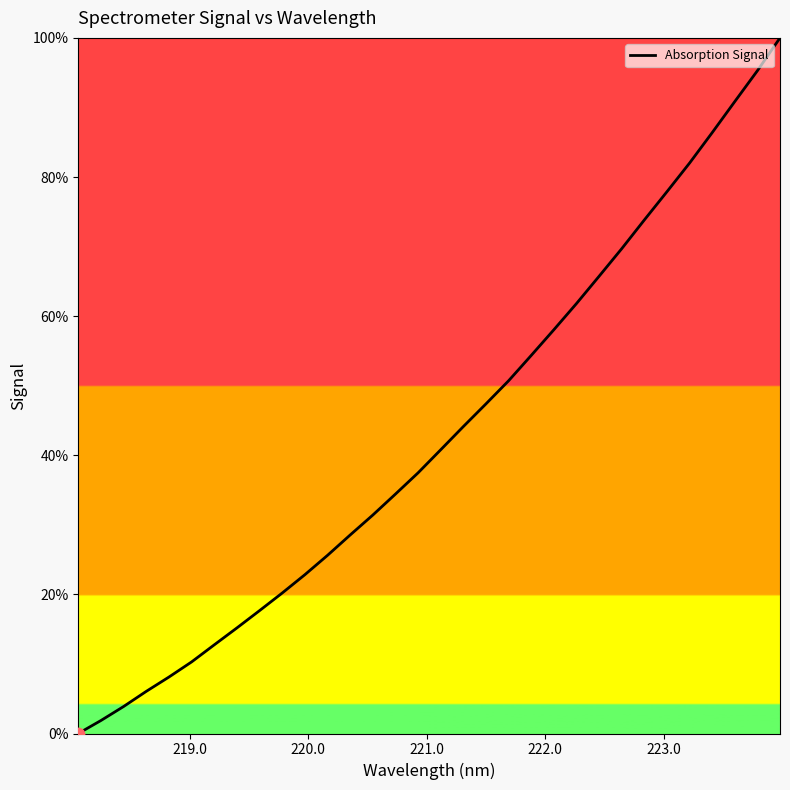

What is the difference between the maximum and minimum values?

100.0